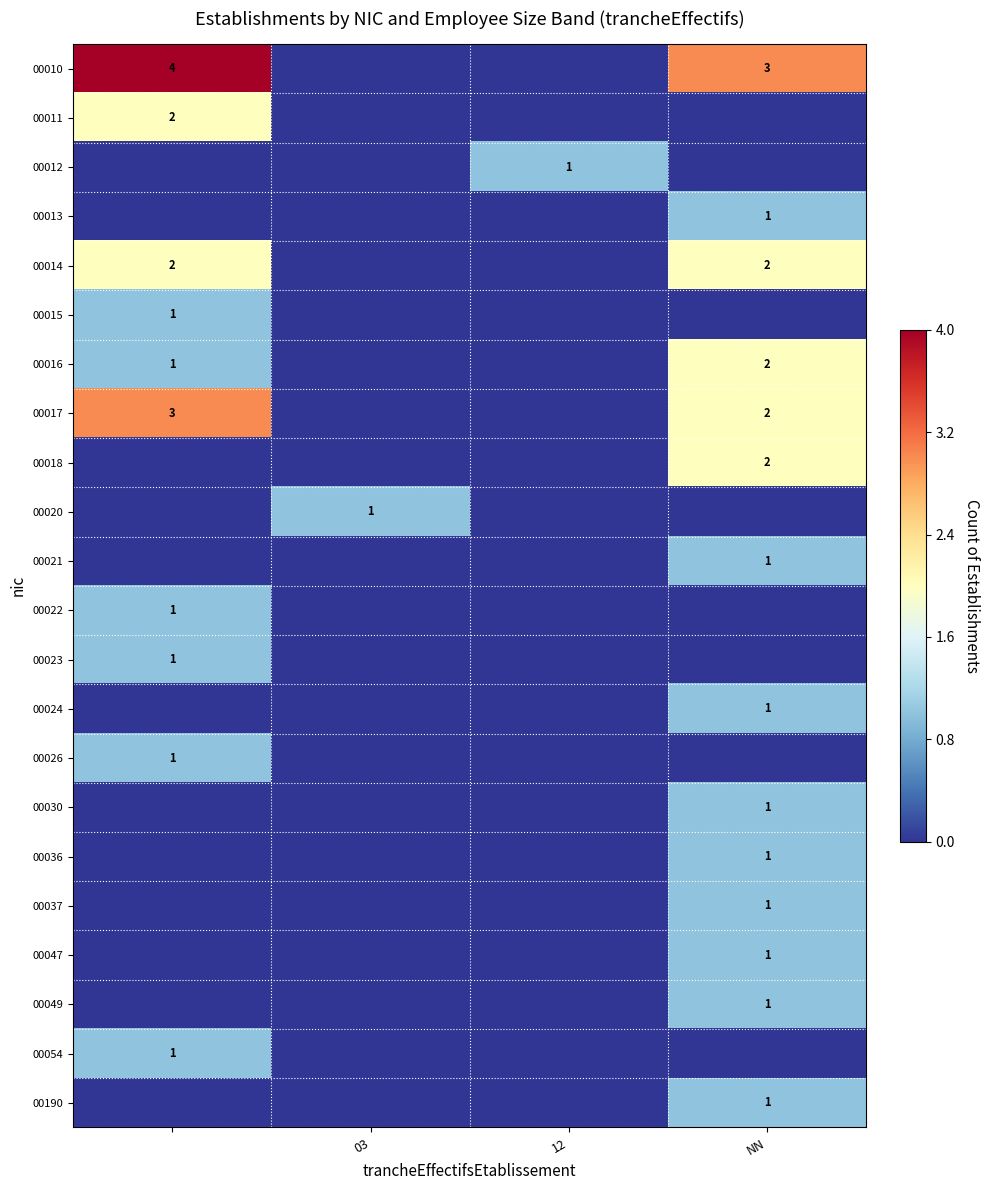

At how many categories does at least one series exceed 0?

4